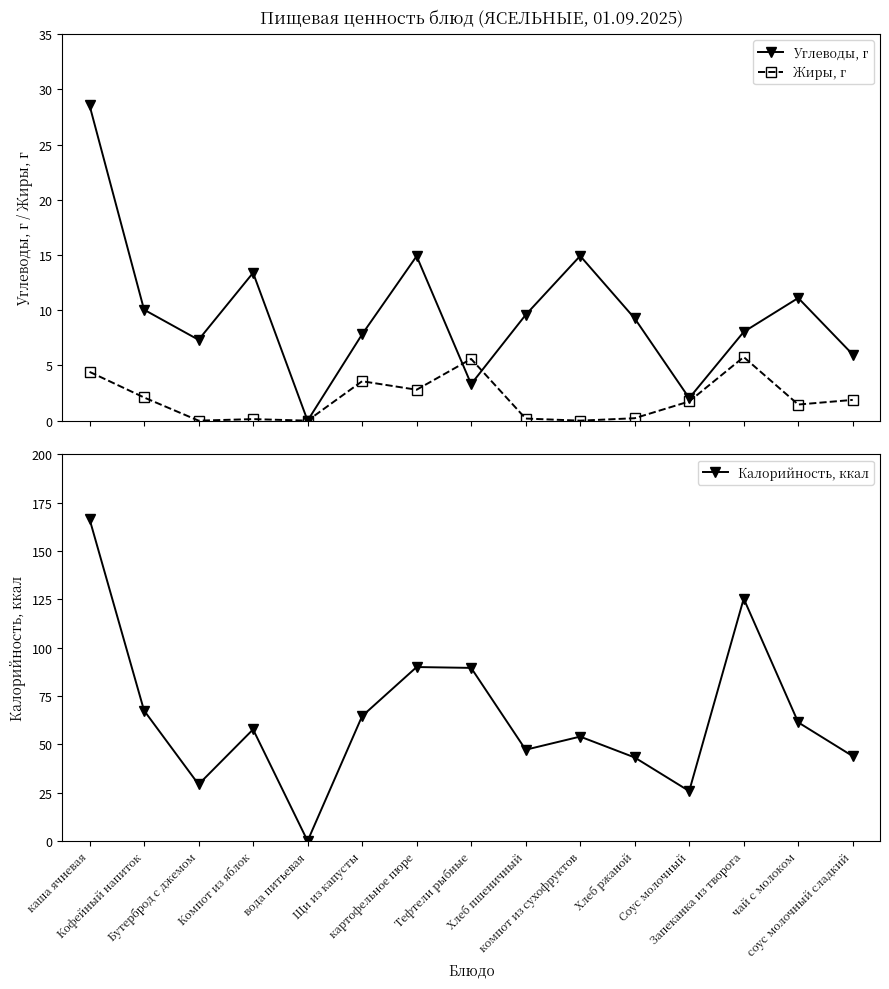

What are all the series names shown in the legend?

Углеводы, г, Жиры, г, Калорийность, ккал